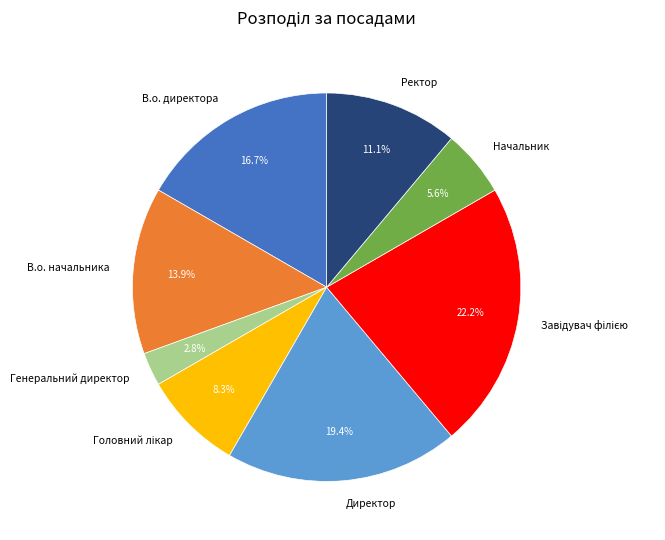

Is there any slice that represents more than half of the pie?

No